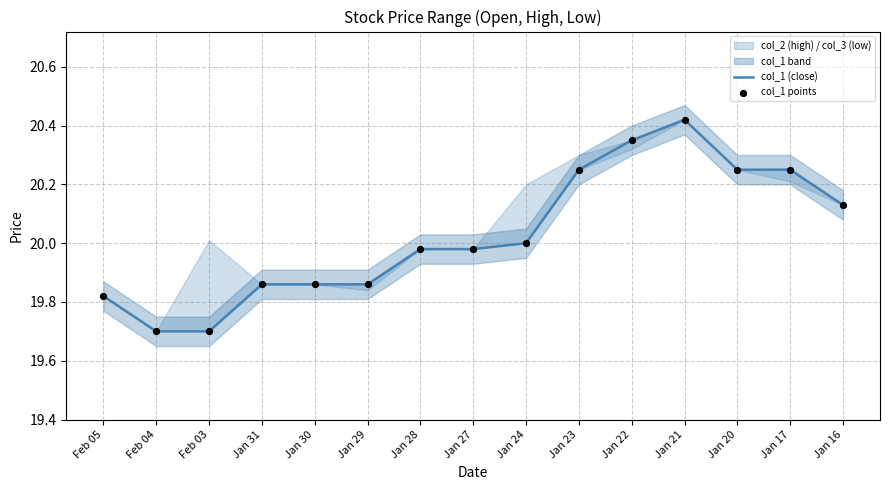

Which series has the largest Y range (max minus min)?

col_1 (close)